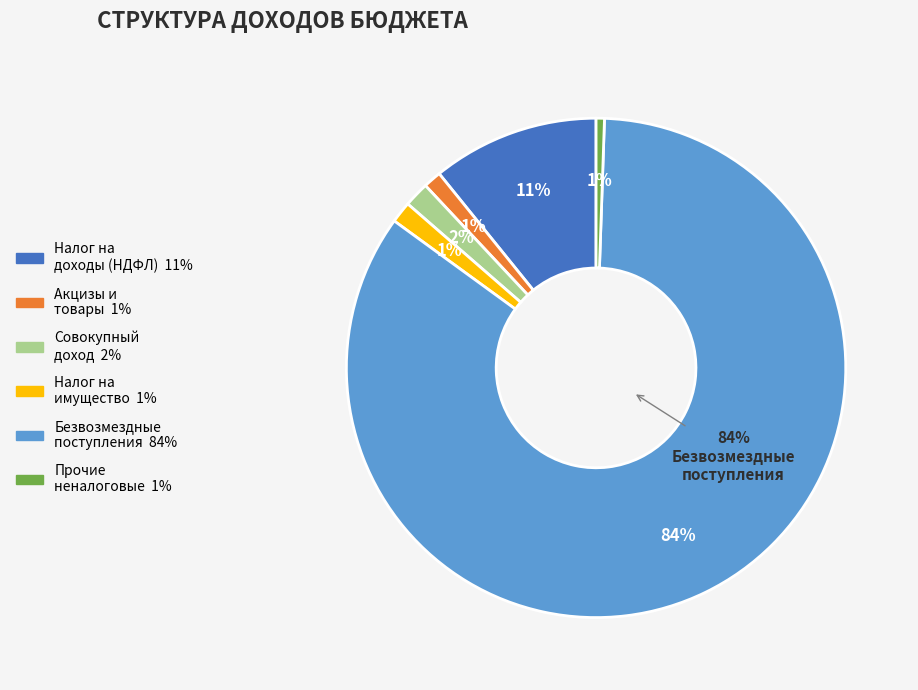

Is ПРОЧИЕ НЕНАЛОГОВЫЕ ДОХОДЫ the majority of the pie?

No